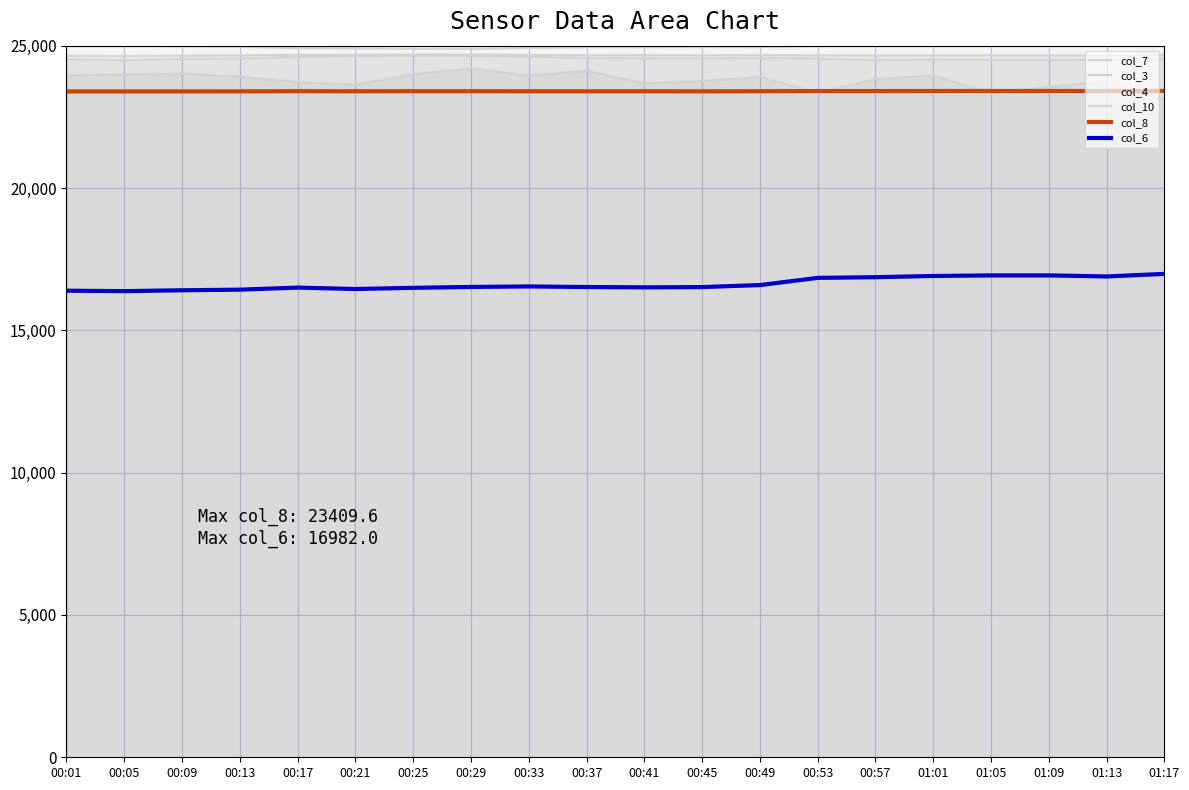

True or false: col_8 and col_4 cross at least once.

True